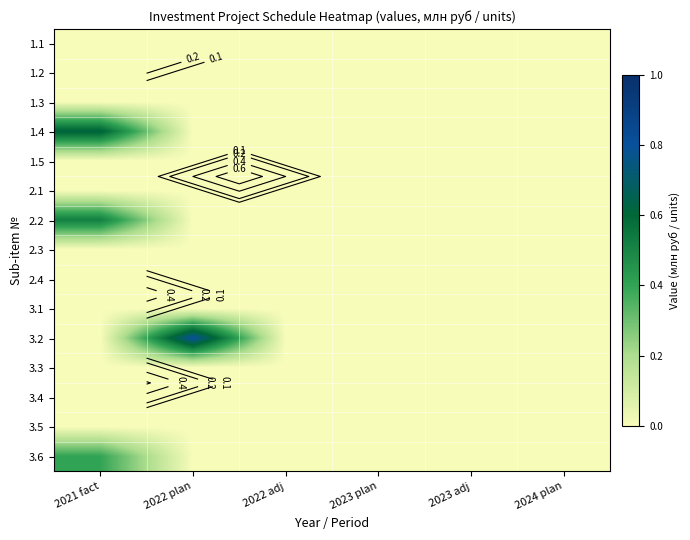

Rank the series at 2022 plan from highest to lowest value.

3.2, 1.1, 1.2, 1.3, 1.4, 1.5, 2.1, 2.2, 2.3, 2.4, 3.1, 3.3, 3.4, 3.5, 3.6